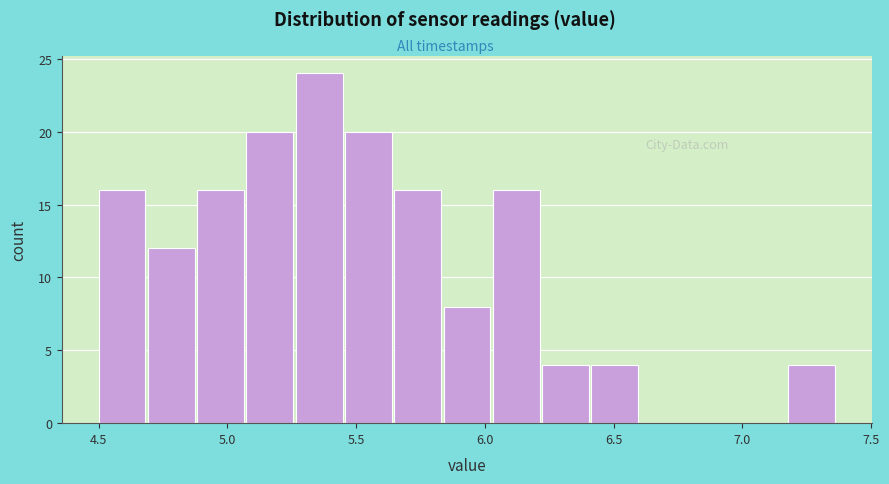

Read against the x-axis, roughly where is the centre of the tallest bar?

5.35